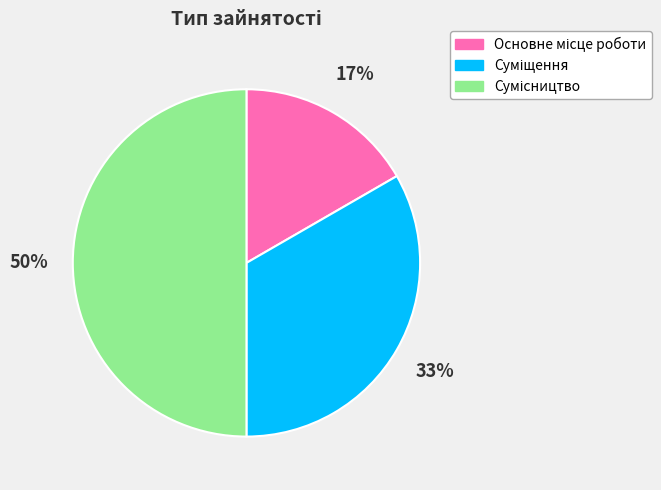

How many slices are in this pie chart?

3